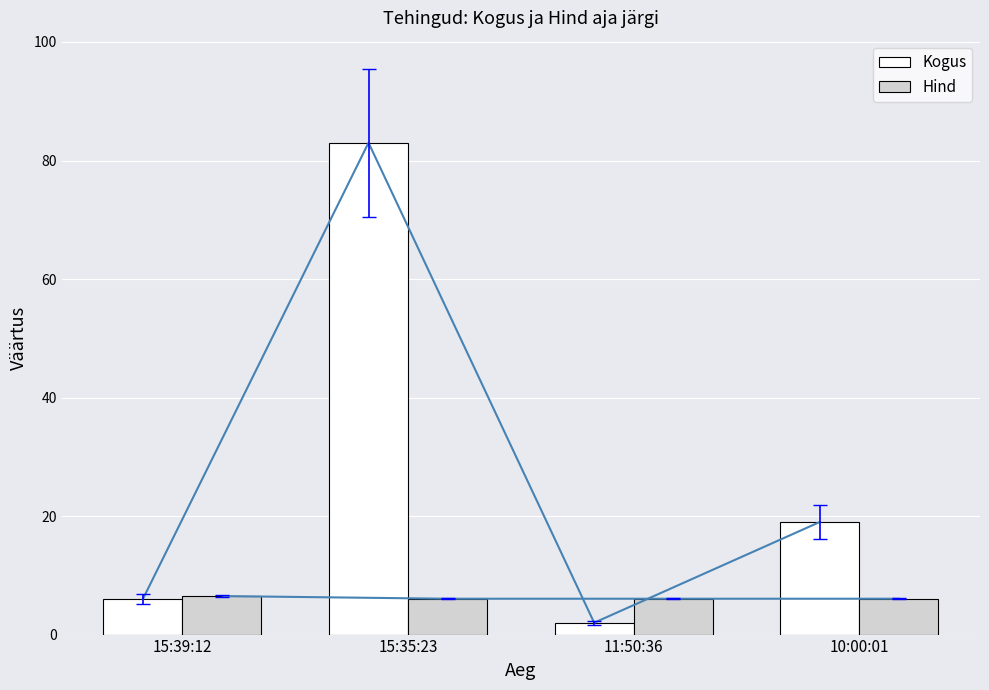

Reading left to right, list all the values displayed in this chart.

Kogus: 15:39:12=6.0	15:35:23=83.0	11:50:36=2.0	10:00:01=19.0
Hind: 15:39:12=6.5	15:35:23=6.0	11:50:36=6.0	10:00:01=6.0